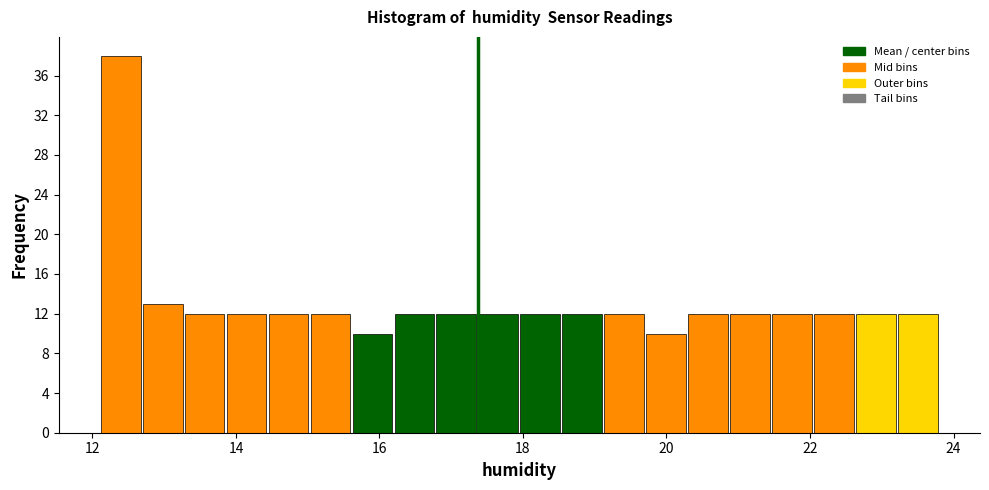

Read against the x-axis, roughly where is the centre of the tallest bar?

12.4